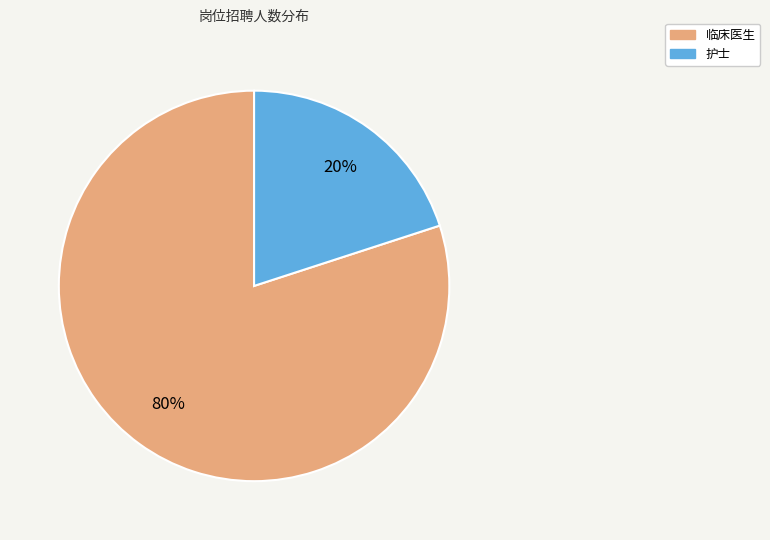

To the nearest percent, what is the difference between the largest and smallest slice percentages?

60%